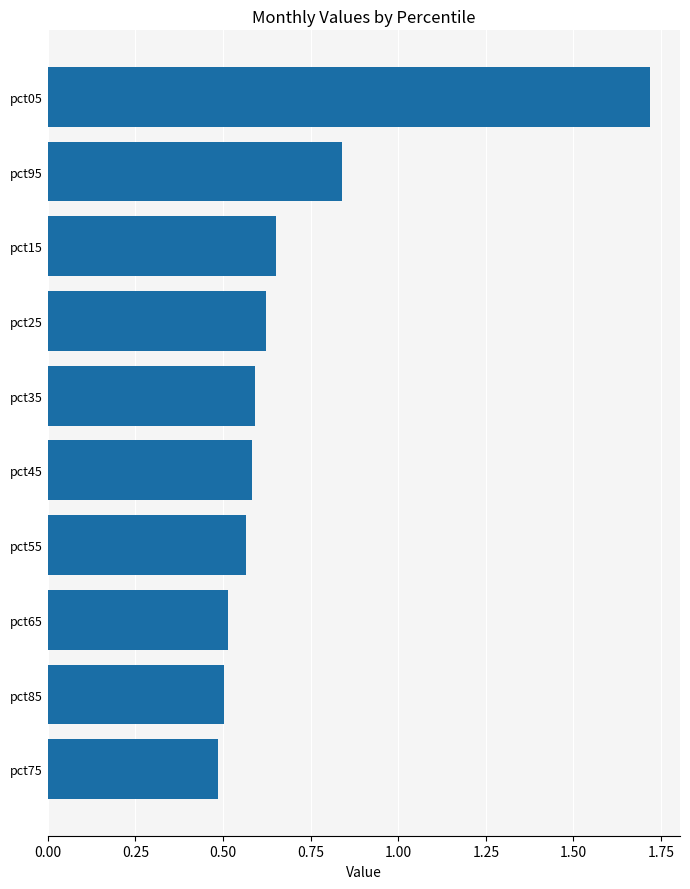

What is the sum of all values?

7.1